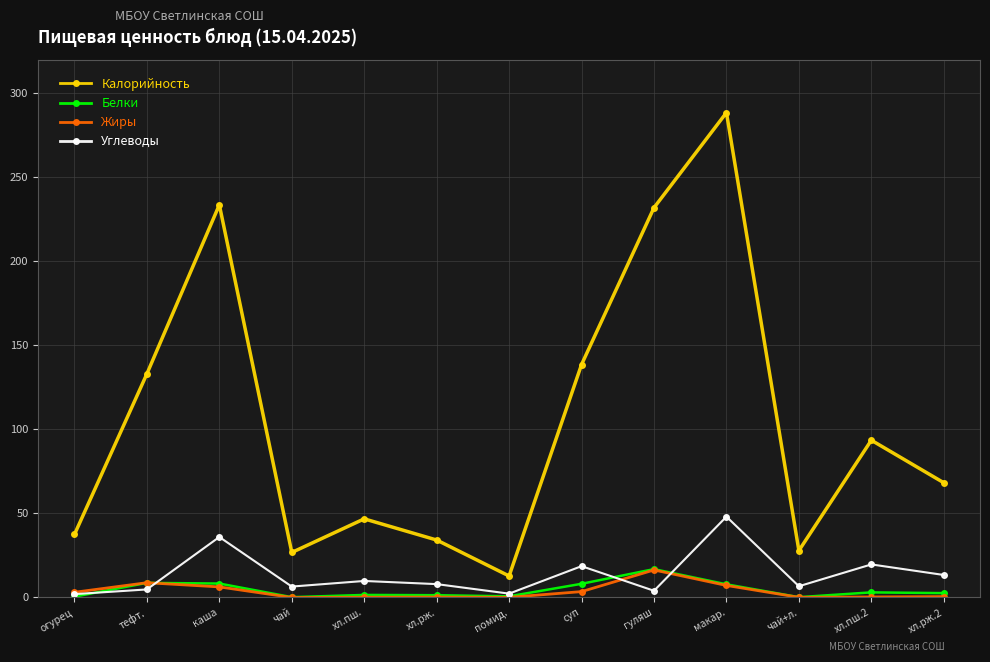

True or false: Калорийность has a value of 133.1 at тефт..

True